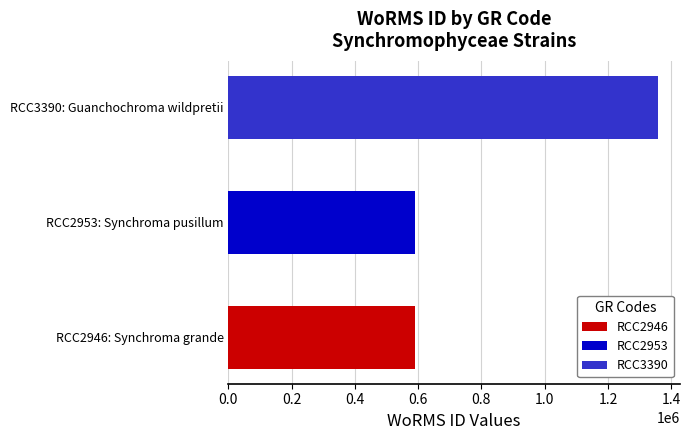

What is the average value?

846877